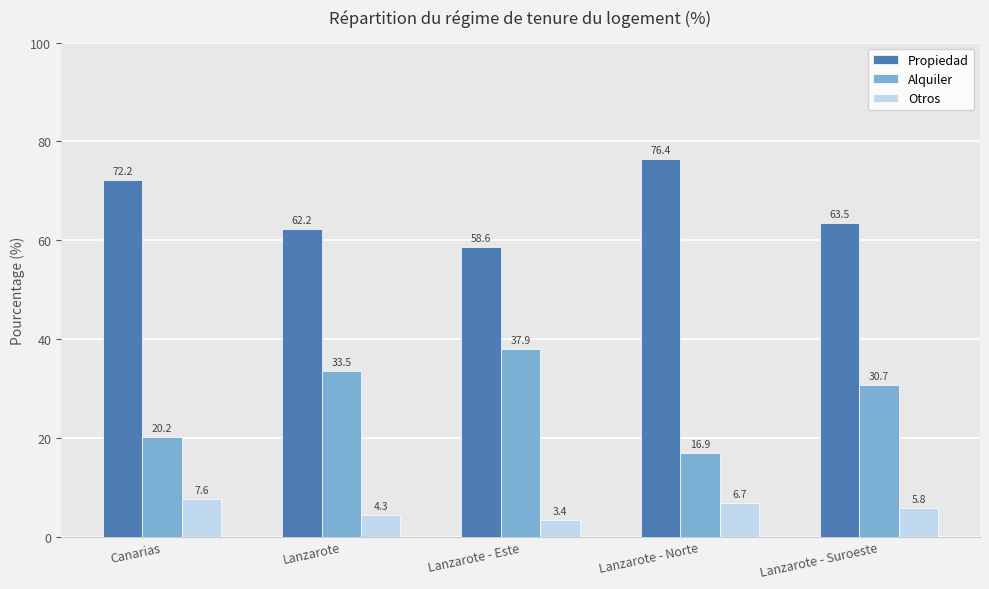

What is the difference between the second highest and second lowest values in the Alquiler series?

13.3